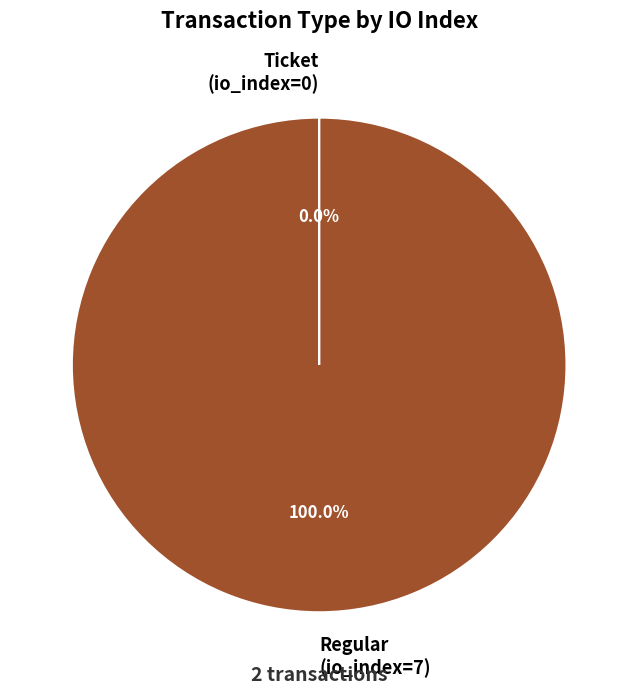

Which slice is the largest?

Regular (io_index=7)